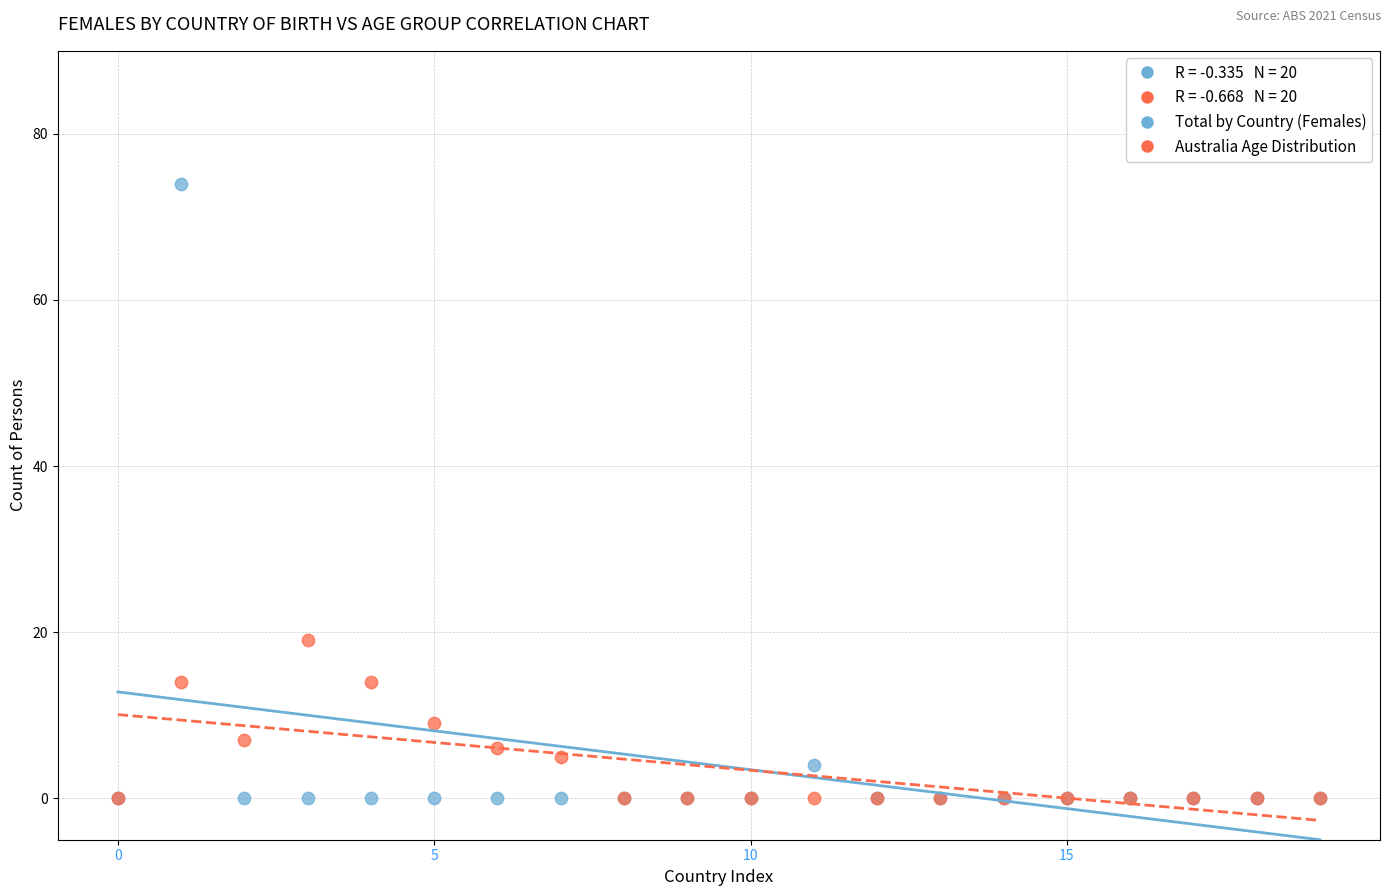

In the Total by Country (Females) series, what Y value is closest to 37?

4